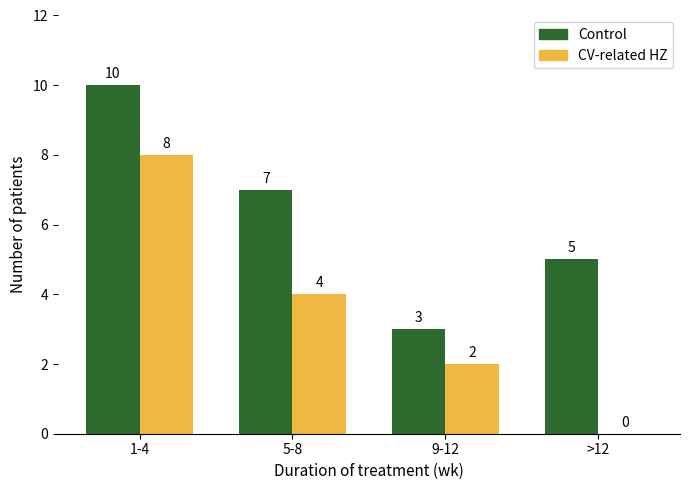

What is the sum of all Control values?

25